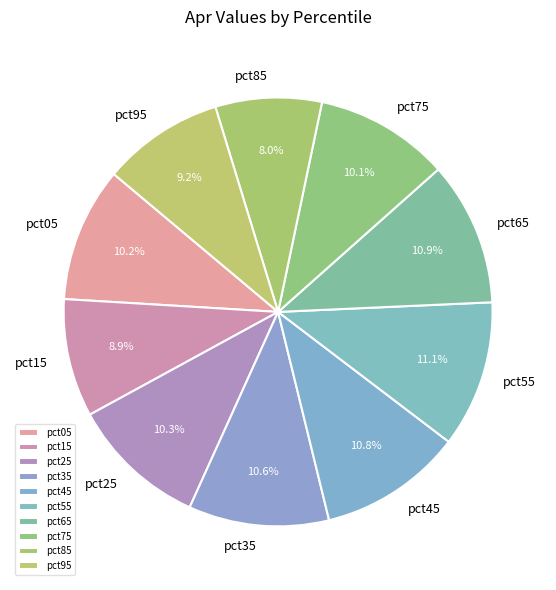

Count the number of slices in the pie.

10